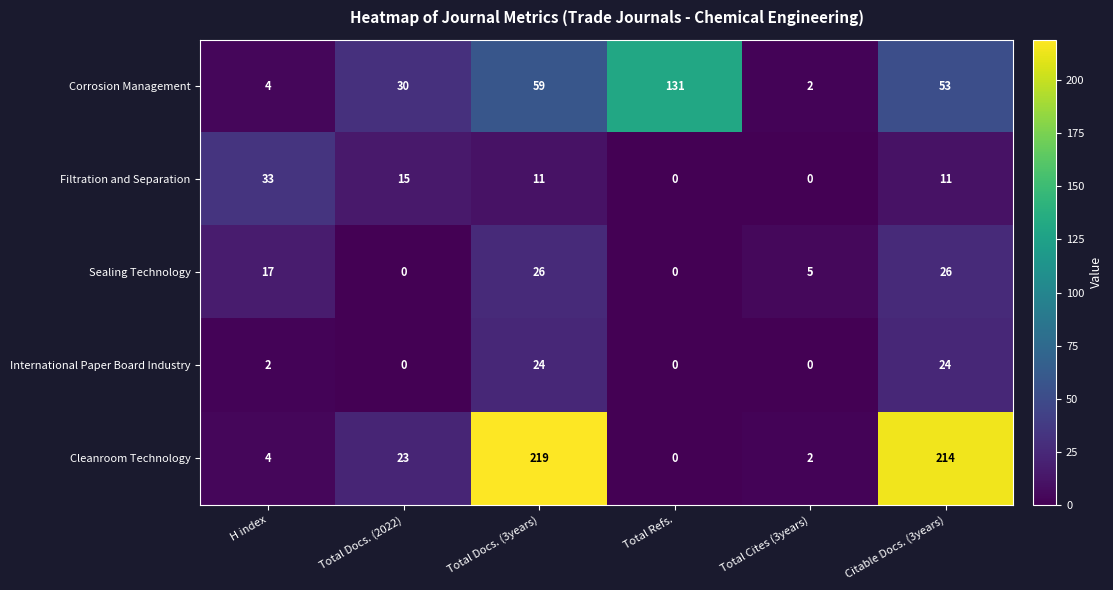

How many data points does each series have?

6